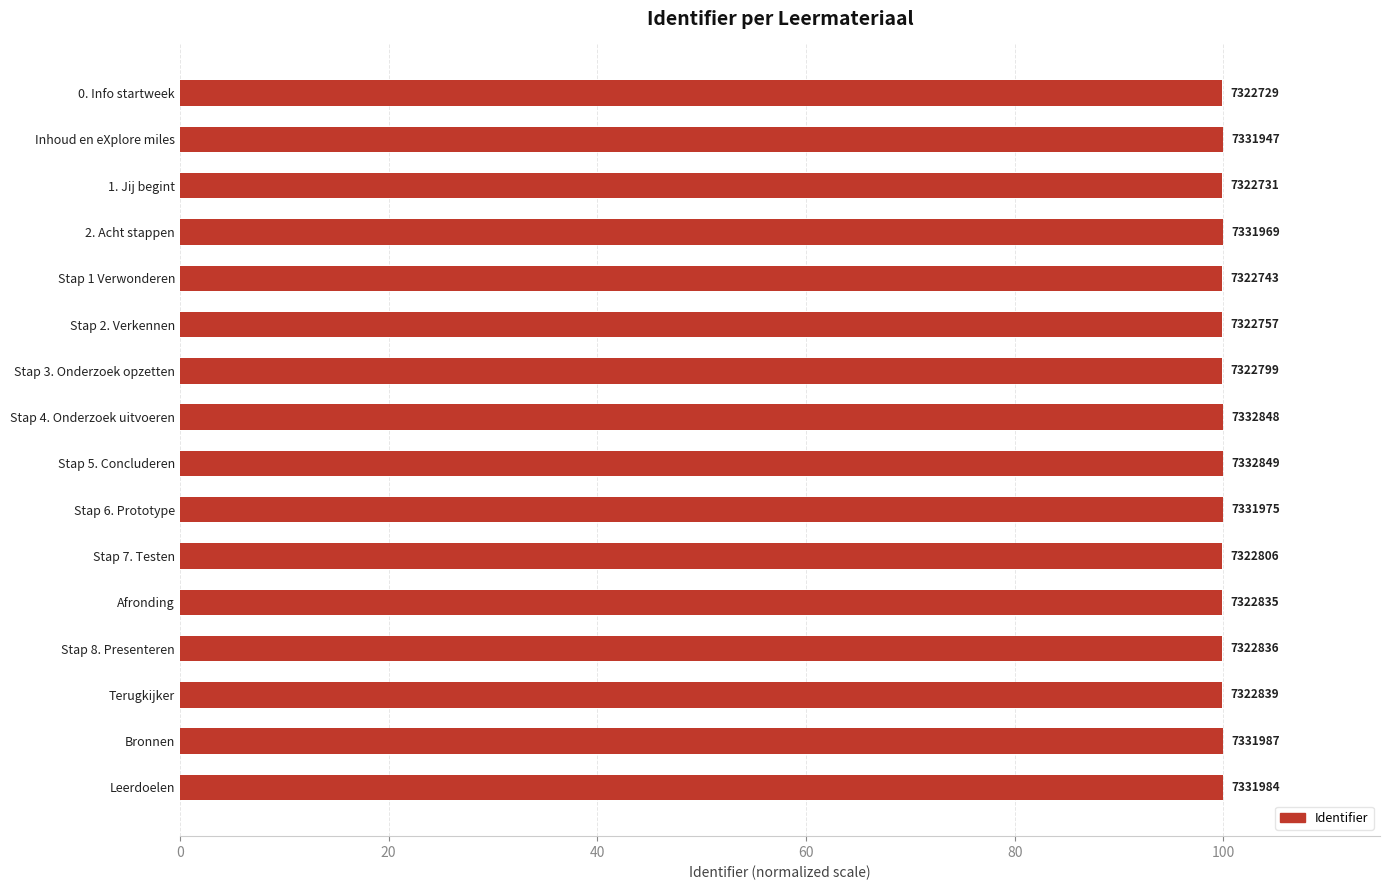

How many bars are there in total?

16